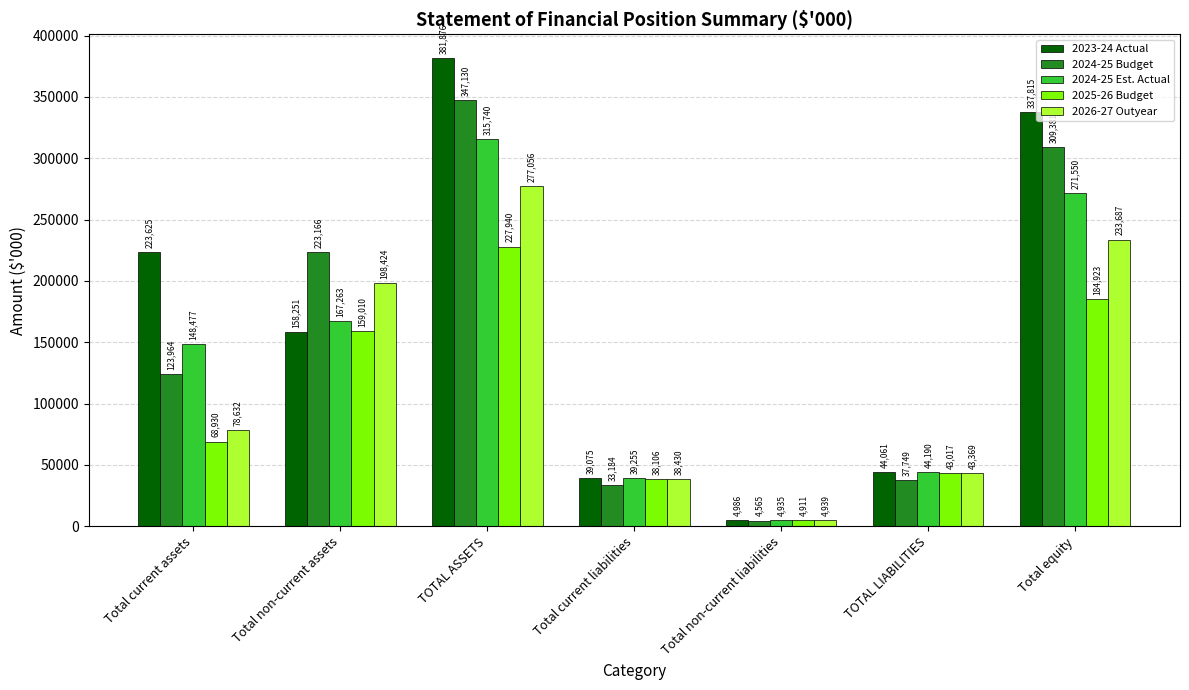

What is the approximate value of 2024-25 Budget at TOTAL ASSETS, to the nearest 100?

347100